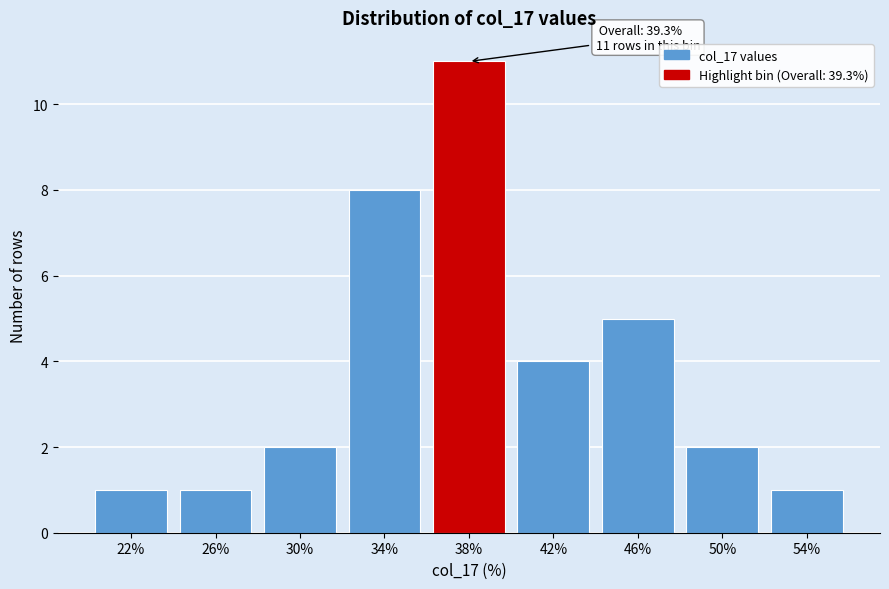

Reading left to right, what are all the values shown in this chart?

1	1	2	8	11	4	5	2	1